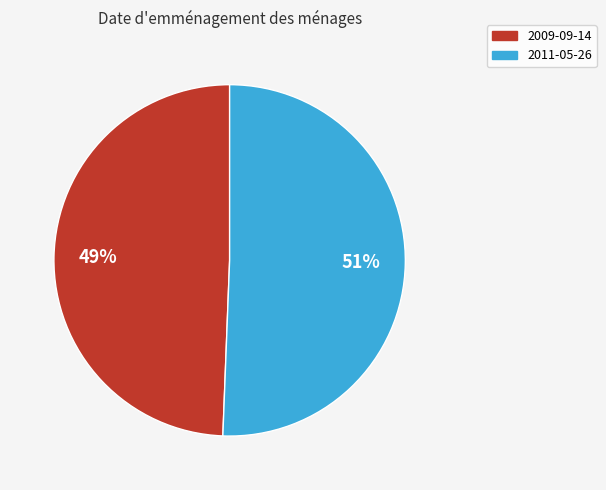

To the nearest percent, what portion does 2009-09-14 represent?

49%